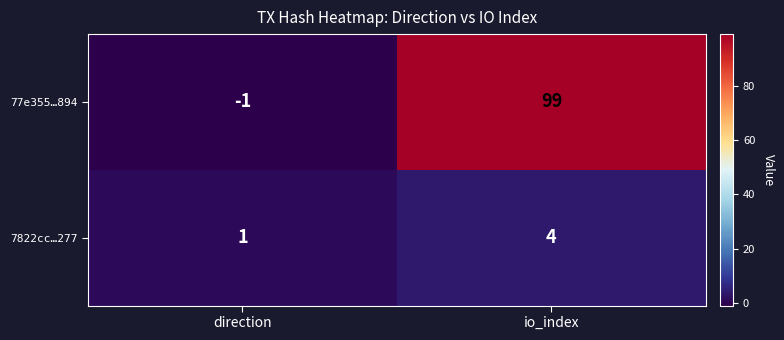

True or false: 77e355…894 has a value of -2 at direction.

False